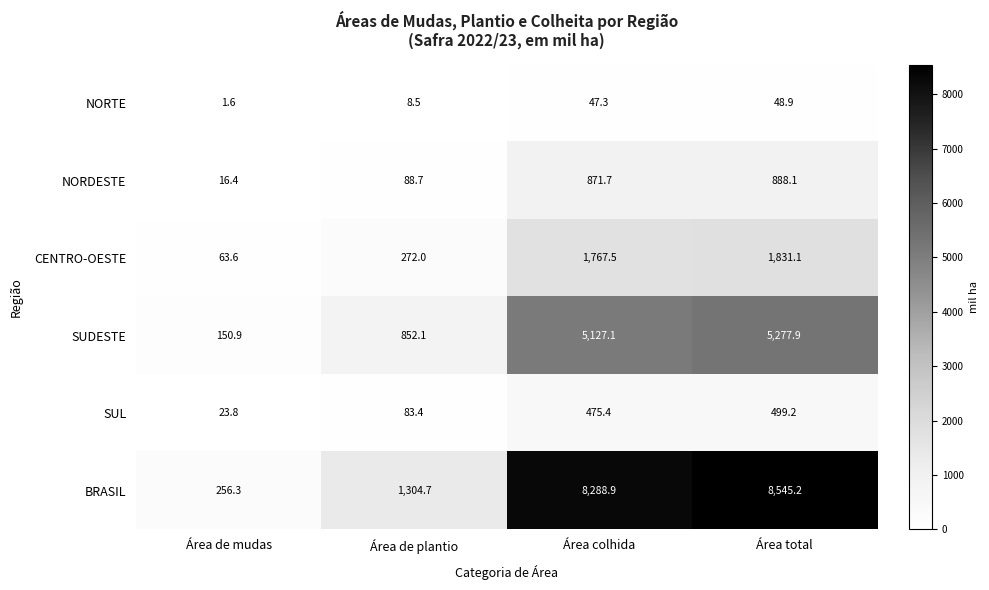

Which series has the largest total across all categories?

BRASIL